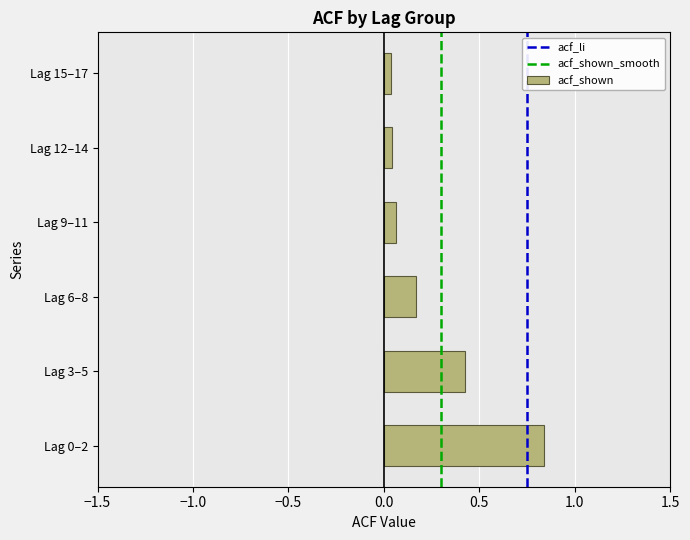

True or false: the data shows 0.3 at Lag 6–8.

False